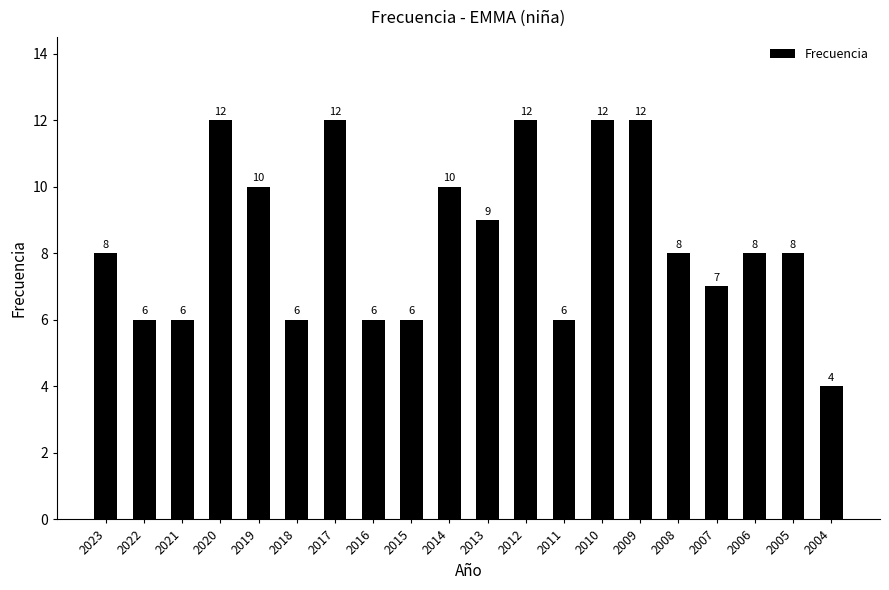

What is the approximate value at 2008?

8